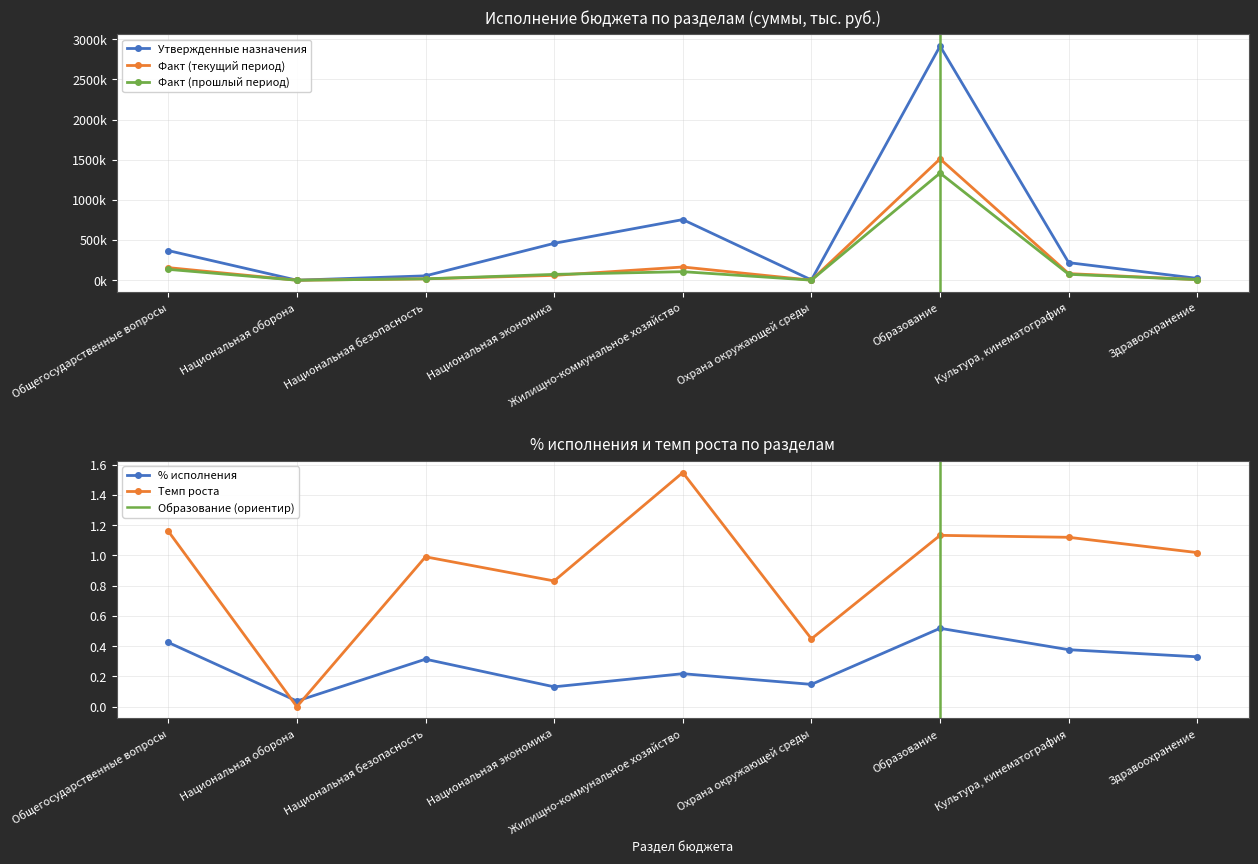

What is the label of the 4th point from the left?

Национальная экономика